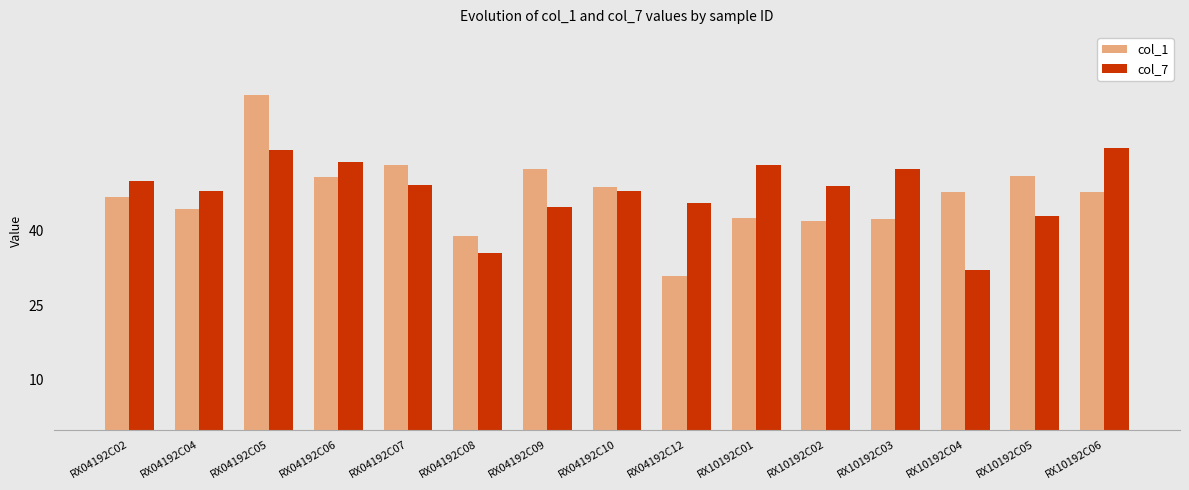

What is the approximate value of col_1 at RX04192C08?

39.0